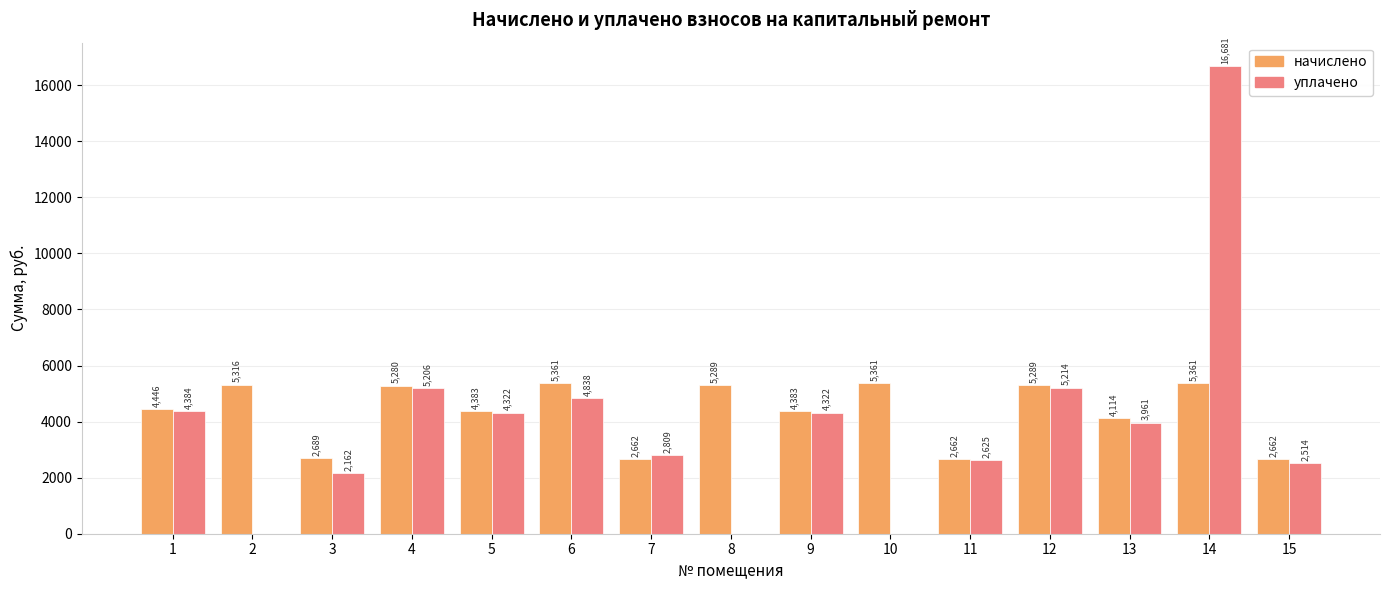

At which label does уплачено reach its peak?

14